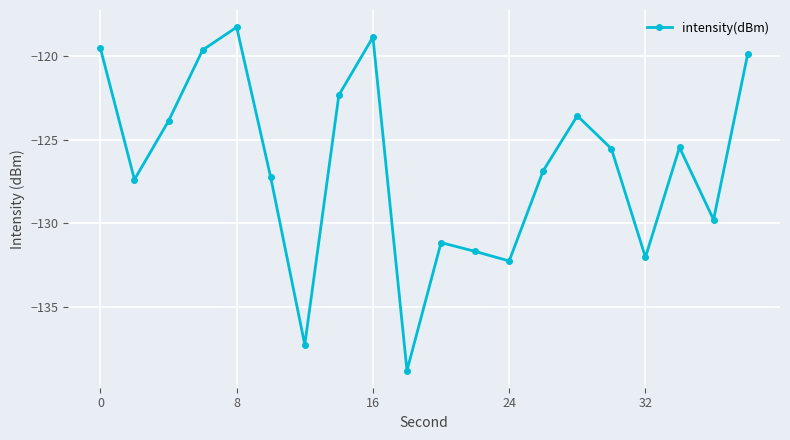

What is the smallest value displayed?

-138.8